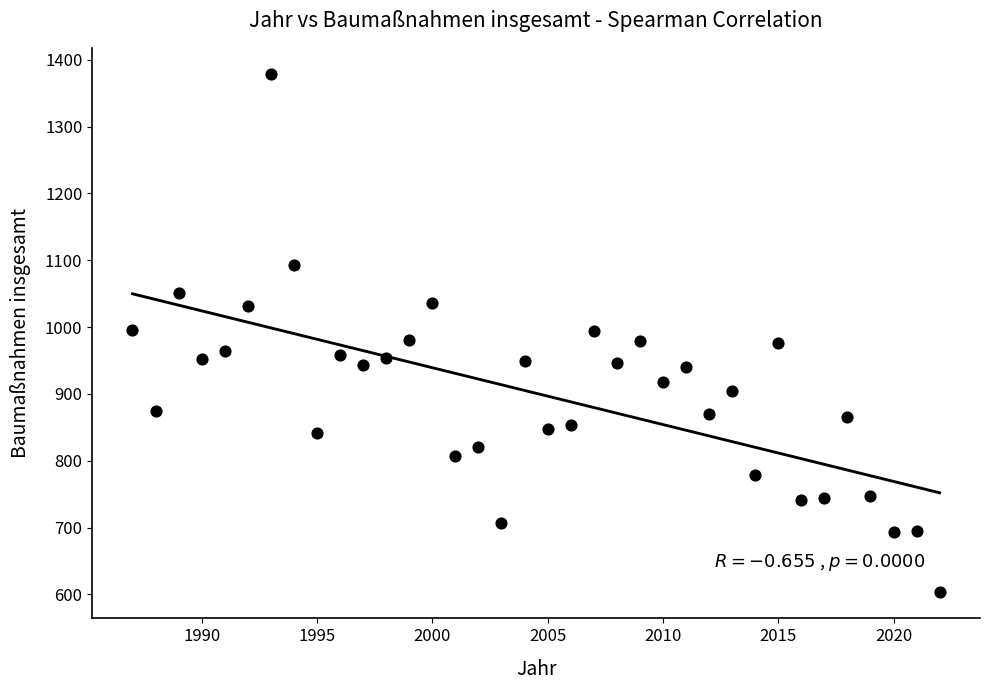

What is the range of Y values (max minus min)?

776